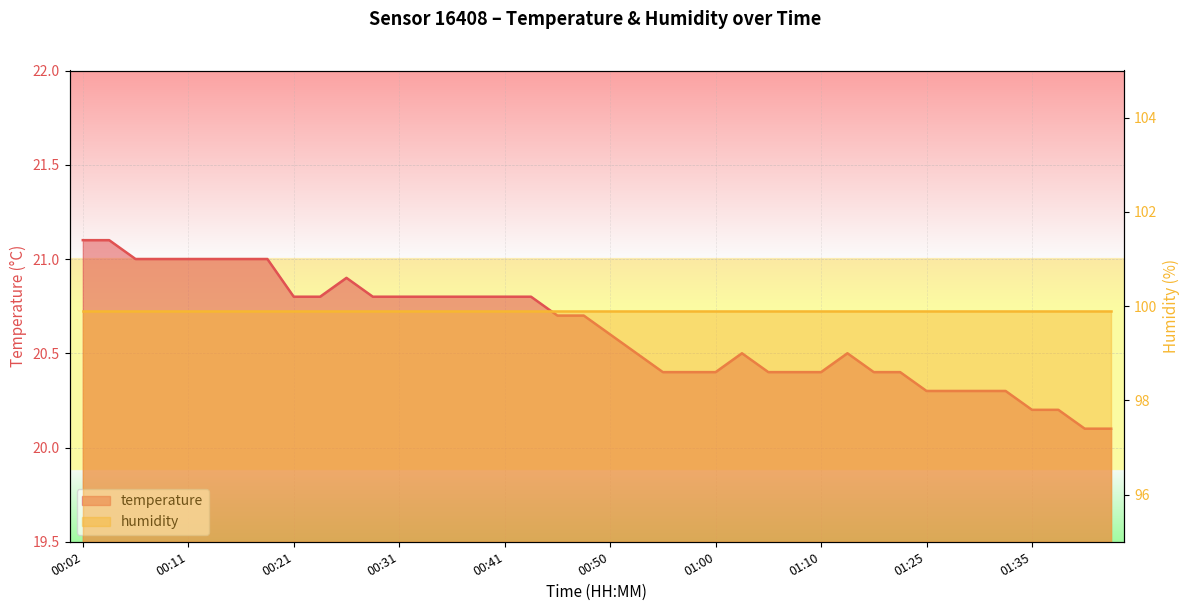

List the labels in order of value, largest first.

00:02, 00:04, 00:07, 00:09, 00:11, 00:14, 00:16, 00:19, 00:26, 00:21, 00:24, 00:28, 00:31, 00:33, 00:36, 00:38, 00:41, 00:43, 00:45, 00:48, 00:50, 00:53, 01:03, 01:12, 00:55, 00:58, 01:00, 01:05, 01:07, 01:10, 01:15, 01:17, 01:25, 01:27, 01:30, 01:32, 01:35, 01:37, 01:40, 01:42